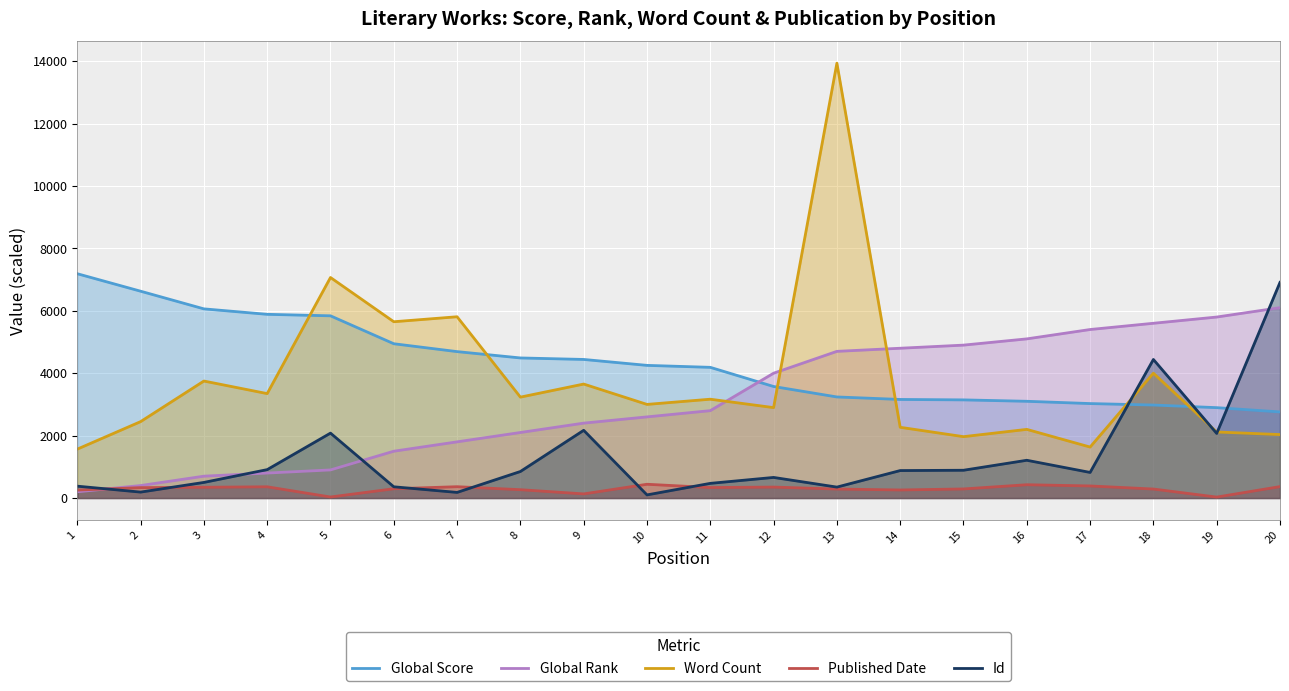

Reading left to right, transcribe all the data shown in this chart.

Global Score: 7188.0	6628.0	6062.0	5887.0	5839.0	4944.0	4692.0	4489.0	4441.0	4251.0	4188.0	3574.0	3239.0	3159.0	3145.0	3100.0	3027.0	2980.0	2896.0	2759.0
Global Rank: 200.0	400.0	700.0	800.0	900.0	1500.0	1800.0	2100.0	2400.0	2600.0	2800.0	4000.0	4700.0	4800.0	4900.0	5100.0	5400.0	5600.0	5800.0	6100.0
Word Count: 1566.7	2448.0	3749.1	3346.3	7066.7	5649.4	5809.0	3233.3	3652.4	3000.0	3166.7	2897.4	13935.1	2266.7	1966.7	2200.0	1633.3	4000.0	2116.7	2033.3
Published Date: 255.0	333.0	345.0	360.0	33.0	297.0	363.0	267.0	132.0	441.0	336.0	351.0	288.0	258.0	291.0	426.0	387.0	288.0	30.0	366.0
Id: 380.0	190.0	500.0	910.0	2080.0	360.0	180.0	850.0	2170.0	100.0	470.0	660.0	350.0	880.0	890.0	1210.0	820.0	4440.0	2070.0	6910.0